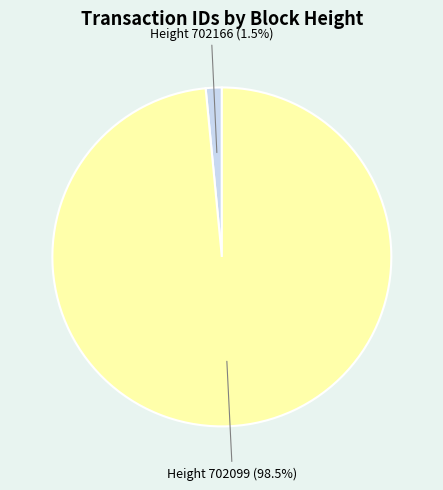

Which has a higher value, Height 702099 or Height 702166?

Height 702099